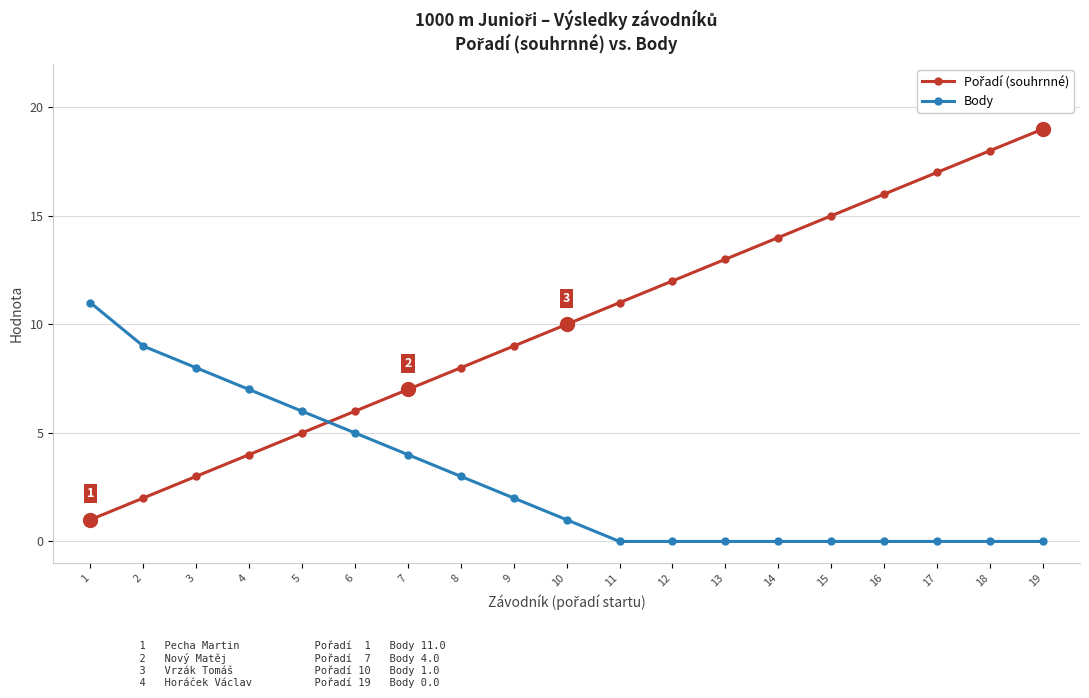

At which label is Body closest to 5?

6